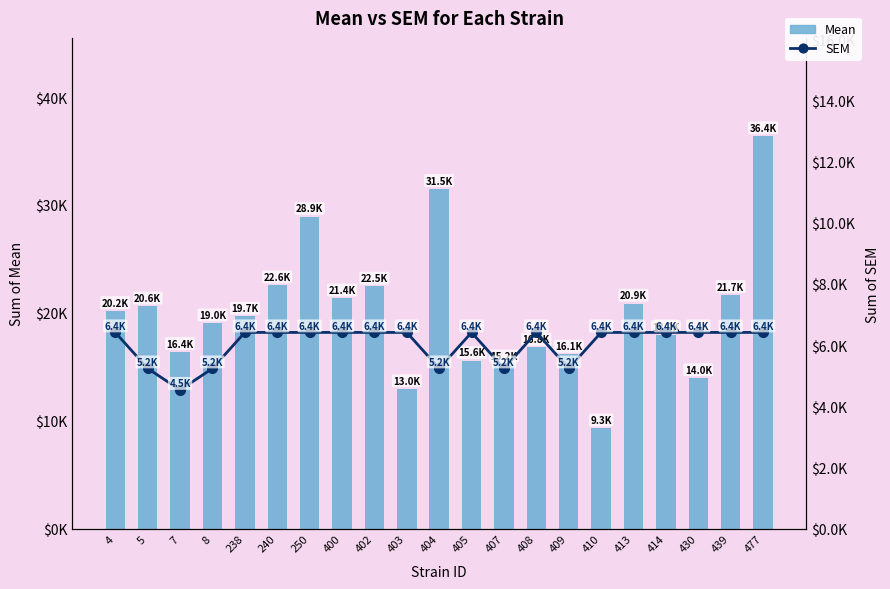

What is the average value of the Mean series?

19981.2